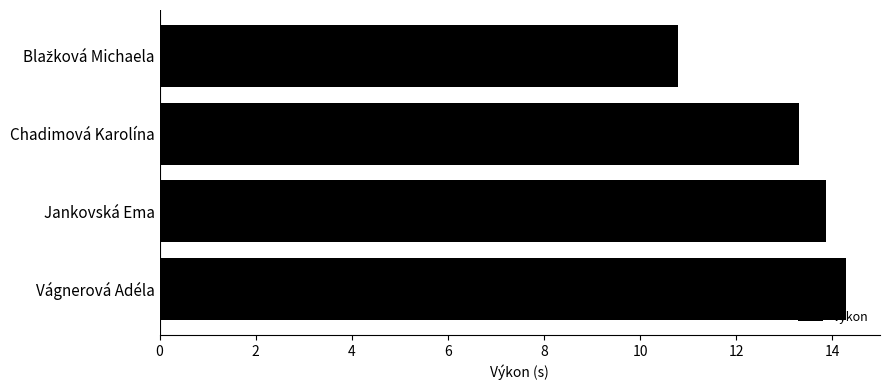

Reading top to bottom, transcribe all the data shown in this chart.

10.8	13.3	13.9	14.3